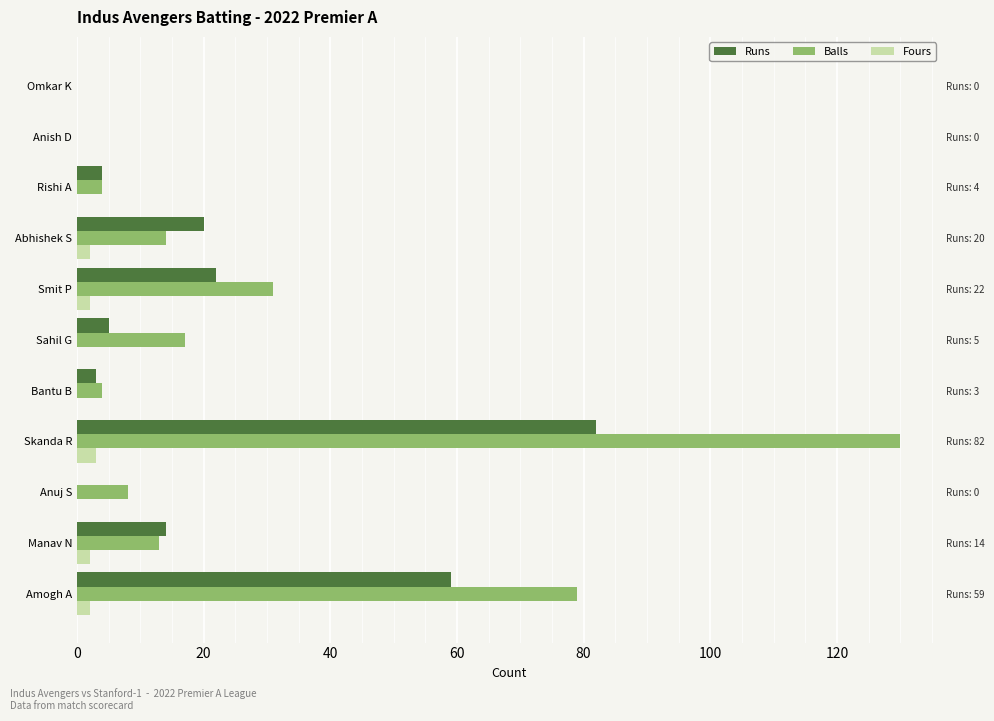

What is the difference between the highest and lowest values at Sahil G?

17